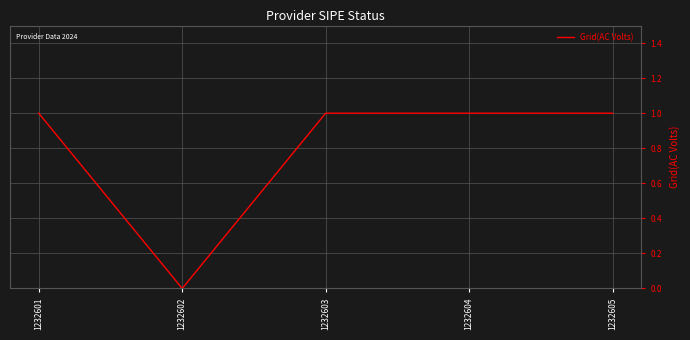

Reading left to right, transcribe all the data shown in this chart.

1	0	1	1	1